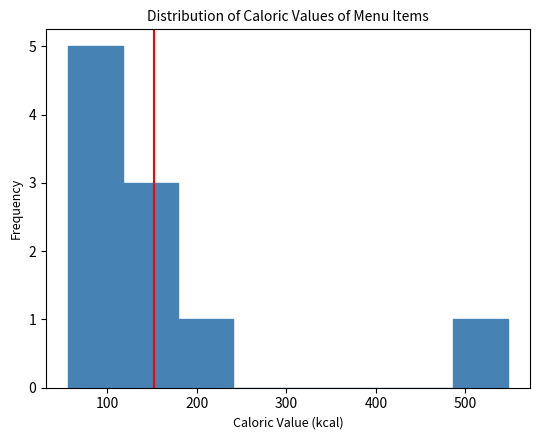

Reading left to right, transcribe this chart: for each bar, give the range it covers on the x-axis and its height. Neither the bar edges nor the heights are printed on the chart, so give them approximately, as read against the axes.

60 to 120: 5
120 to 180: 3
180 to 240: 1
240 to 300: 0
300 to 360: 0
360 to 420: 0
420 to 490: 0
490 to 550: 1